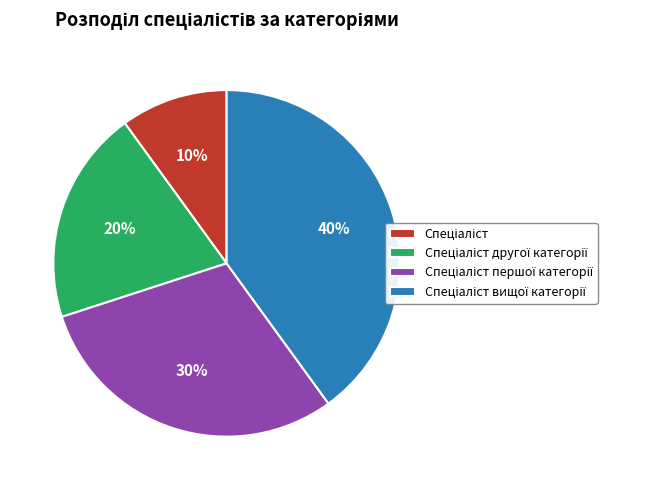

To the nearest percent, what is the difference between the largest and smallest slice percentages?

30%